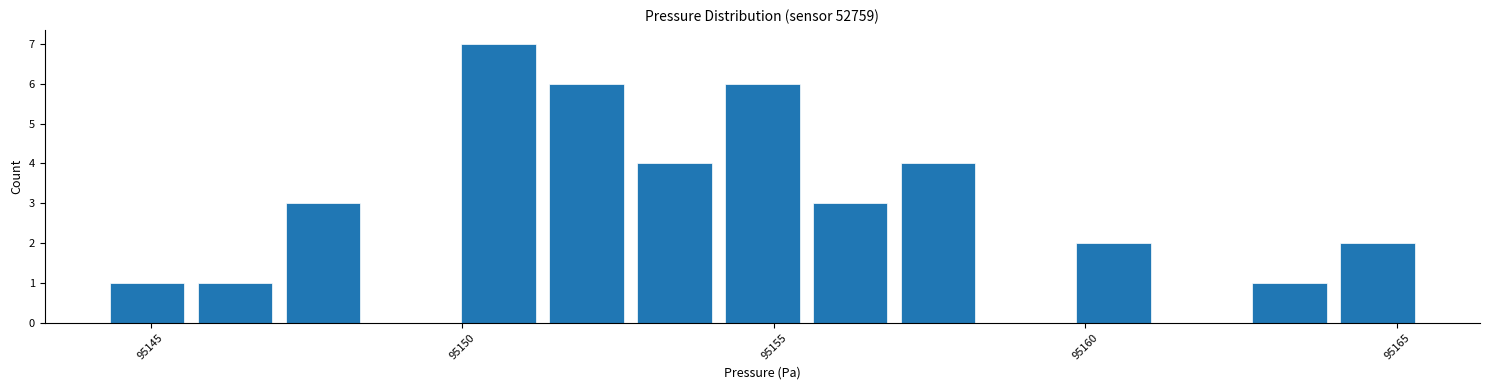

Around what value on the x-axis is the tallest bar? Give the approximate position of its centre, as read against the axis.

95150.5